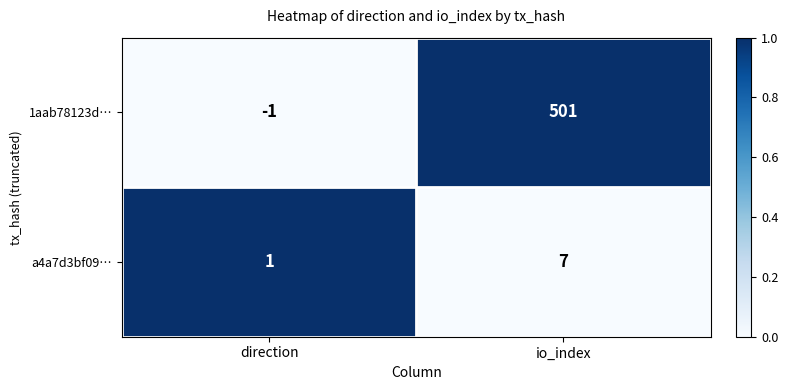

Rank the series by their maximum value, from highest to lowest.

1aab78123d…, a4a7d3bf09…